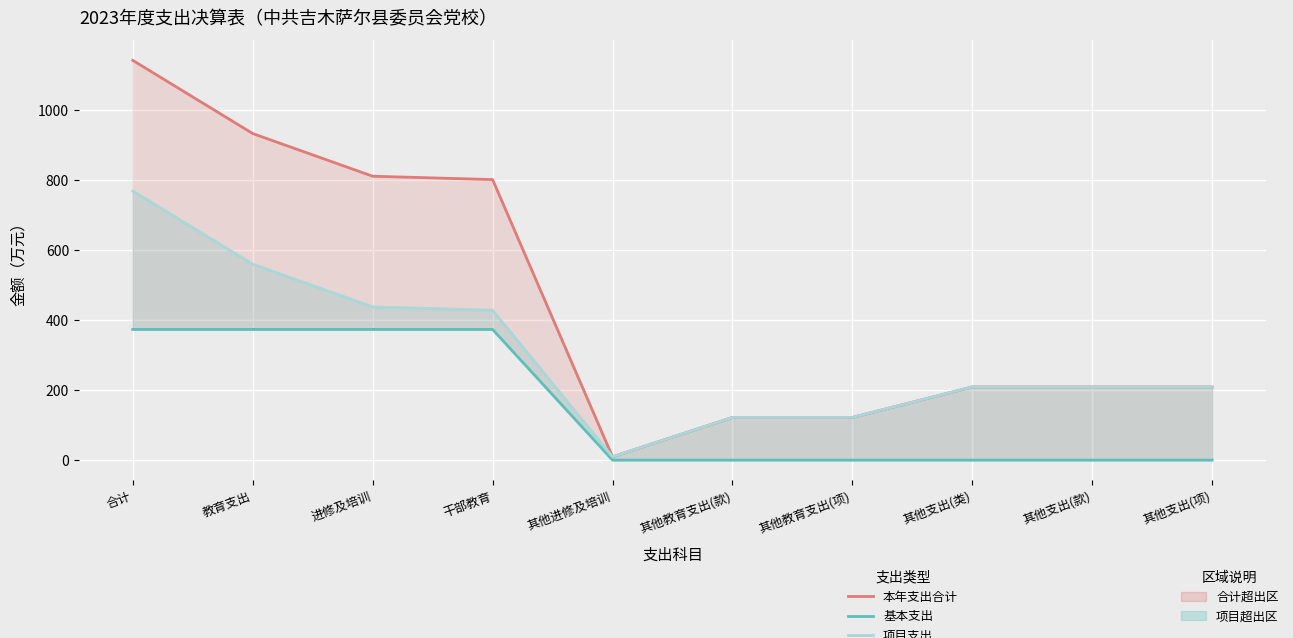

Where does the 项目支出 series first go above 209?

合计